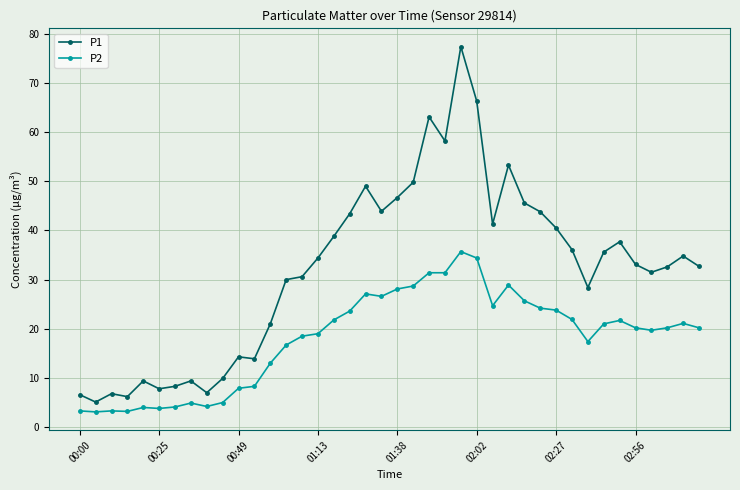

True or false: P1 and P2 intersect in this chart.

False